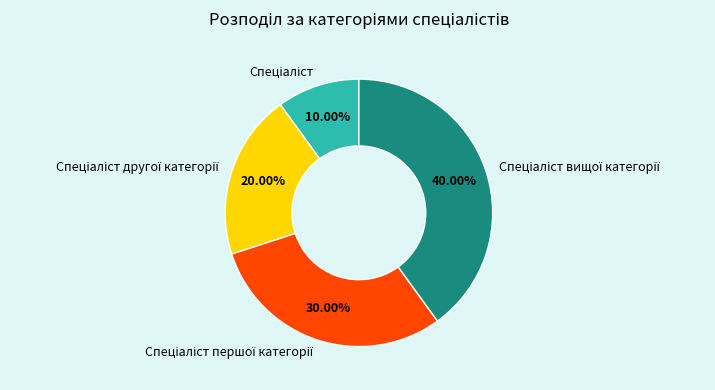

Is there a majority slice in this chart?

No